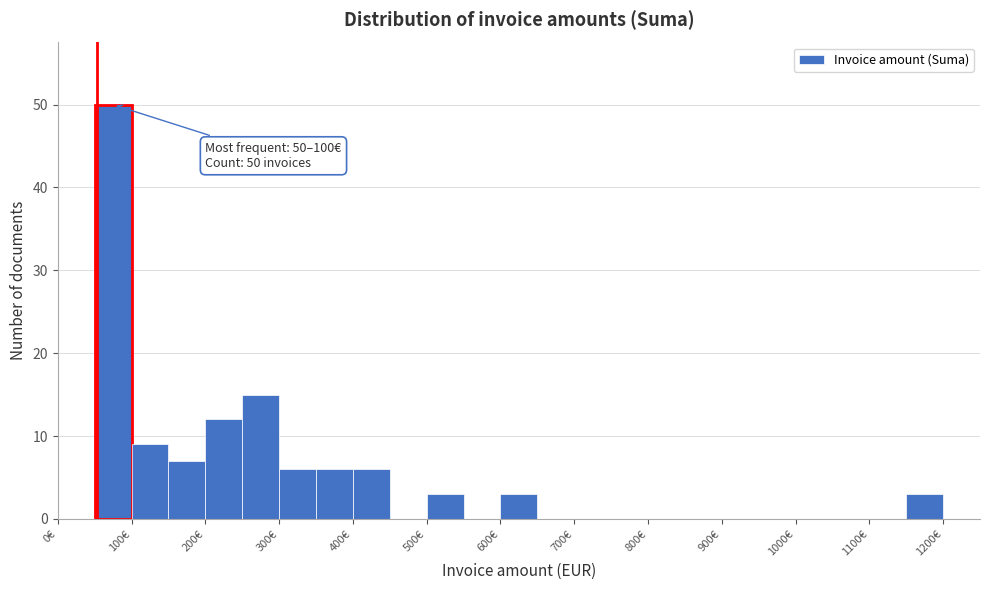

Which range on the x-axis has the tallest bar?

50 to 100